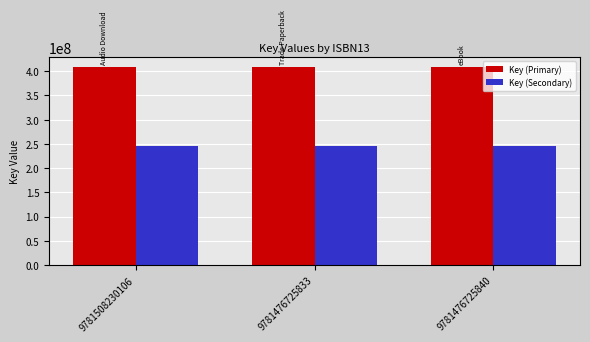

Which series has the largest total across all categories?

Key (Primary)